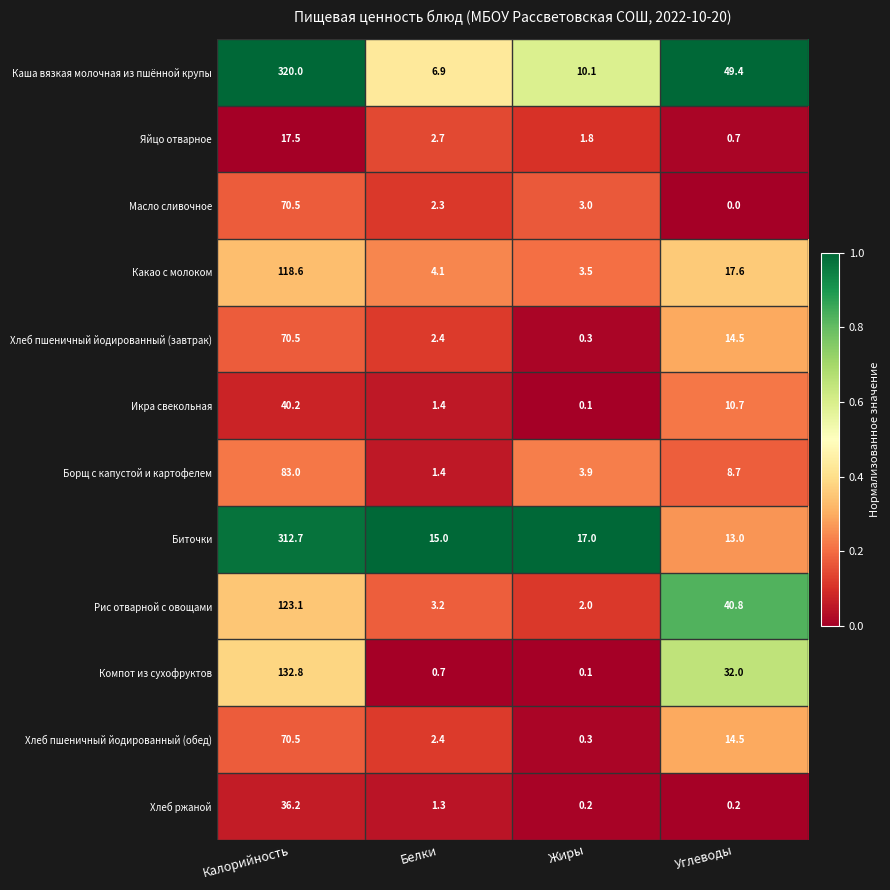

At which label is Компот из сухофруктов closest to 66?

Углеводы